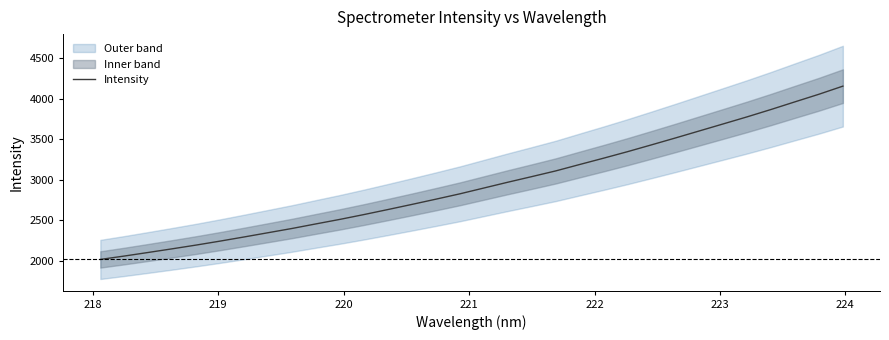

How many lines are shown in the chart?

1